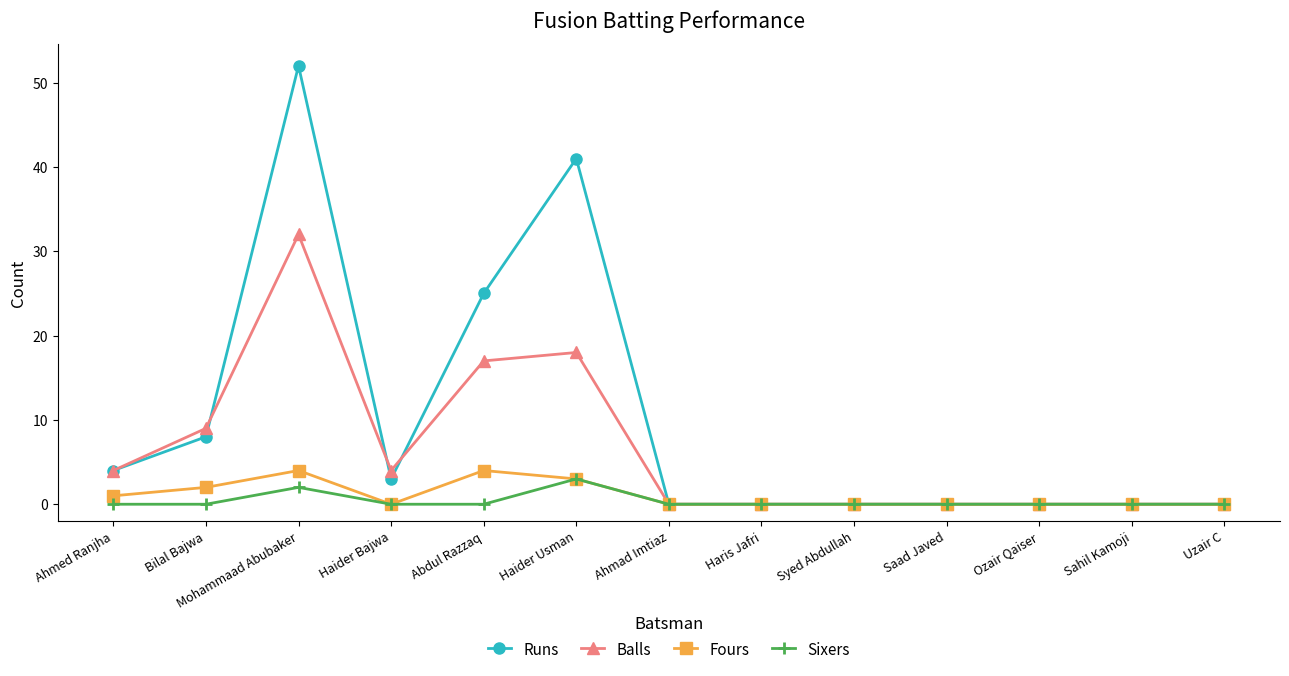

How many Balls values are between 0 and 9?

10